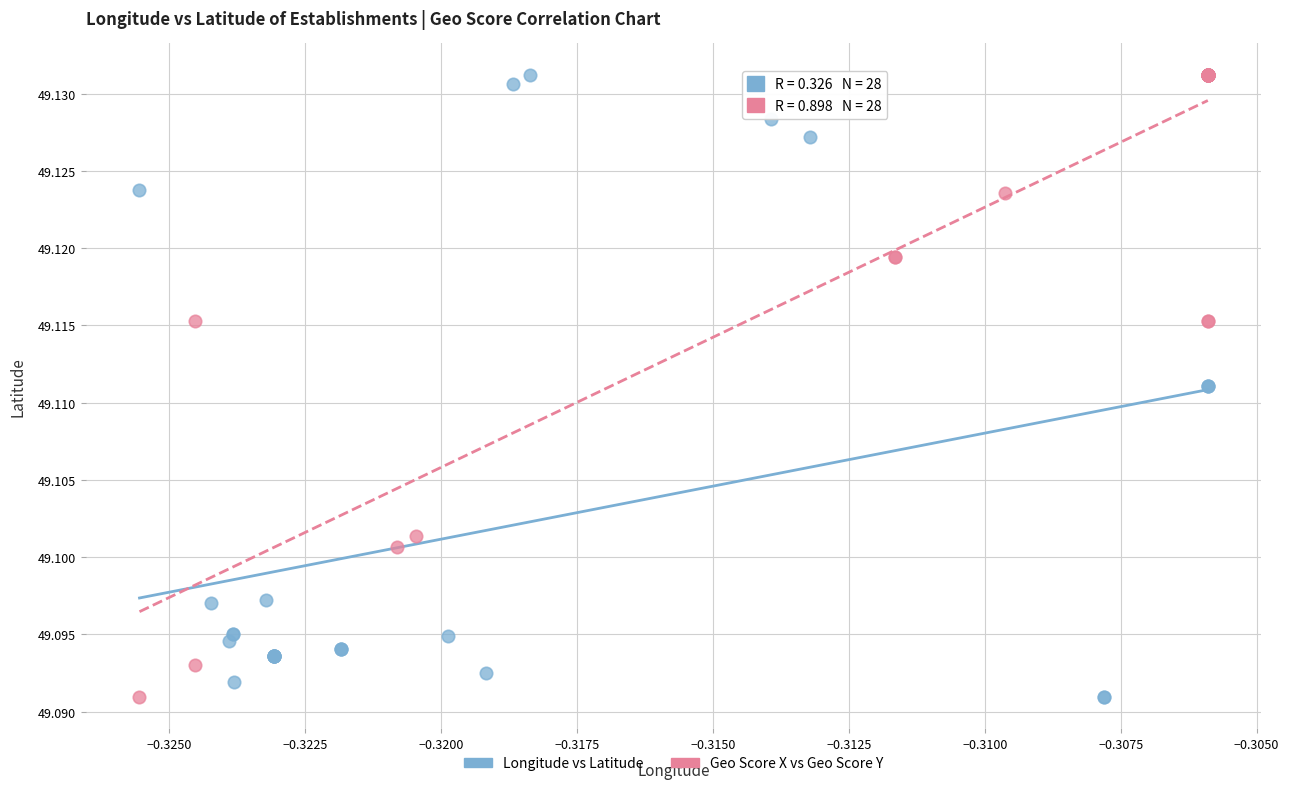

What are all the series names shown in the legend?

Longitude vs Latitude, Geo Score X vs Geo Score Y